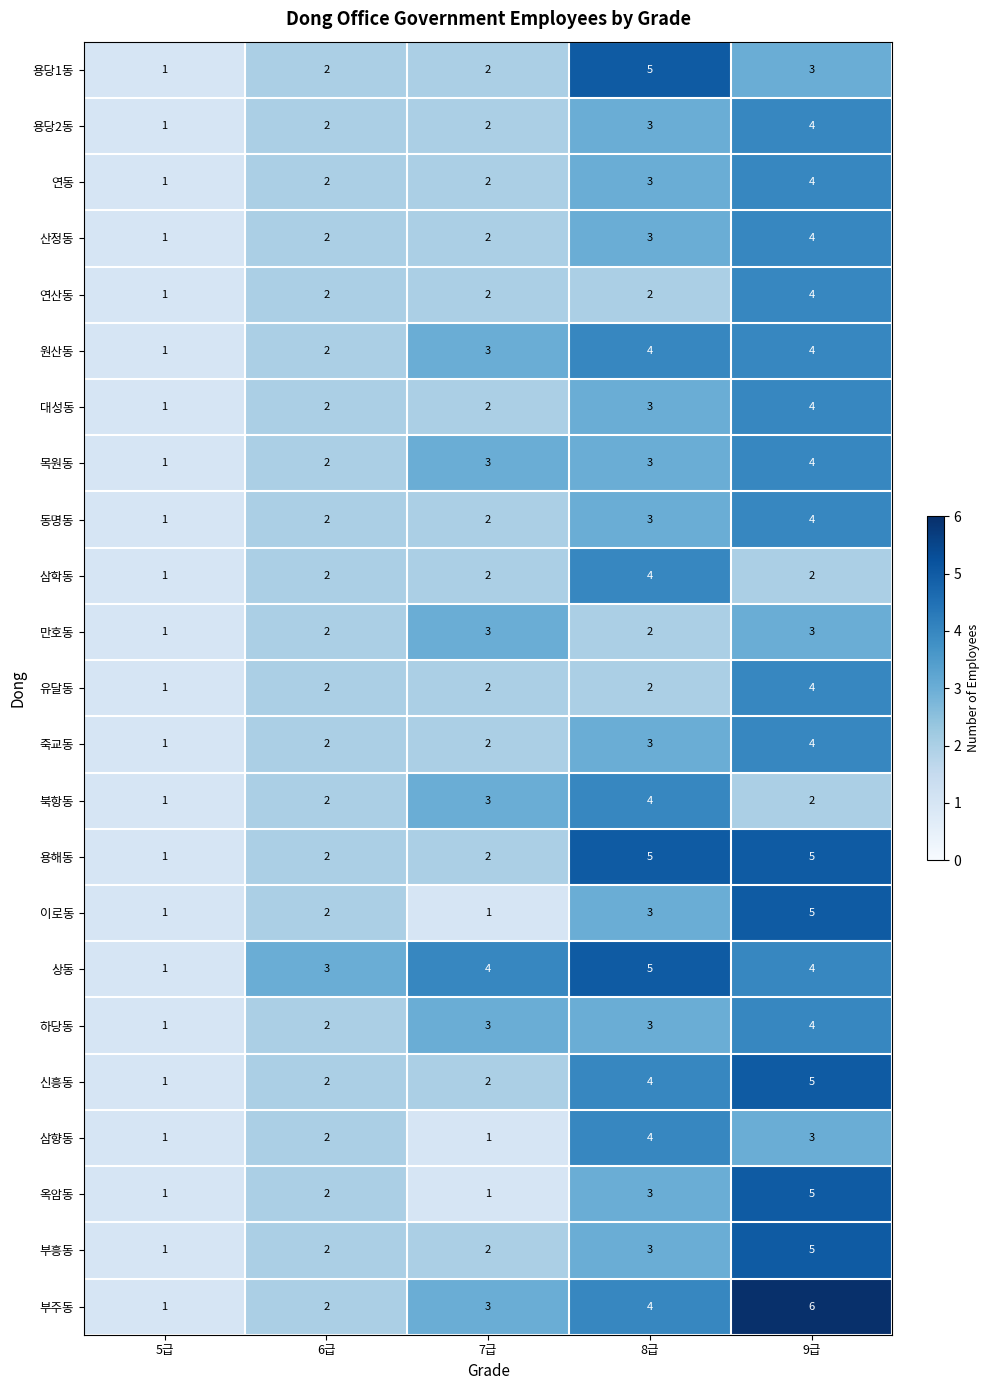

The value of 상동 at 9급 is 2. True or false?

False